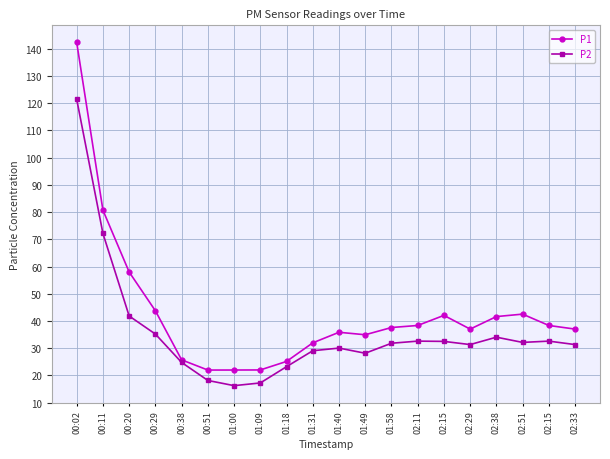

How many lines are shown in the chart?

2